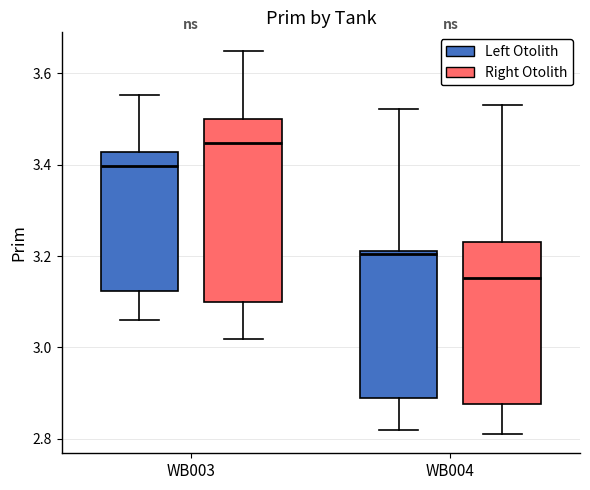

Reading left to right, transcribe this box plot: for each box, give where its median line is, the range the box spans, and where its two whiskers end, as read against the y-axis. The values are not printed on the chart, so give them approximately, as read against the axis.

WB003 (Left Otolith): median 3.40, box 3.12 to 3.42, whiskers 3.06 to 3.56
WB003 (Right Otolith): median 3.44, box 3.10 to 3.50, whiskers 3.02 to 3.64
WB004 (Left Otolith): median 3.20, box 2.90 to 3.22, whiskers 2.82 to 3.52
WB004 (Right Otolith): median 3.16, box 2.88 to 3.24, whiskers 2.82 to 3.54